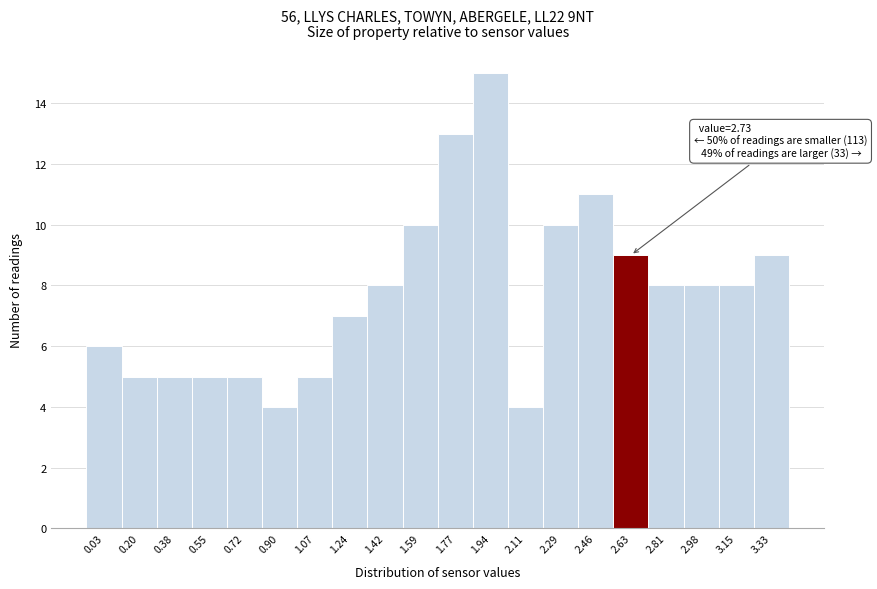

Reading left to right, extract all data points from this chart.

6	5	5	5	5	4	5	7	8	10	13	15	4	10	11	9	8	8	8	9